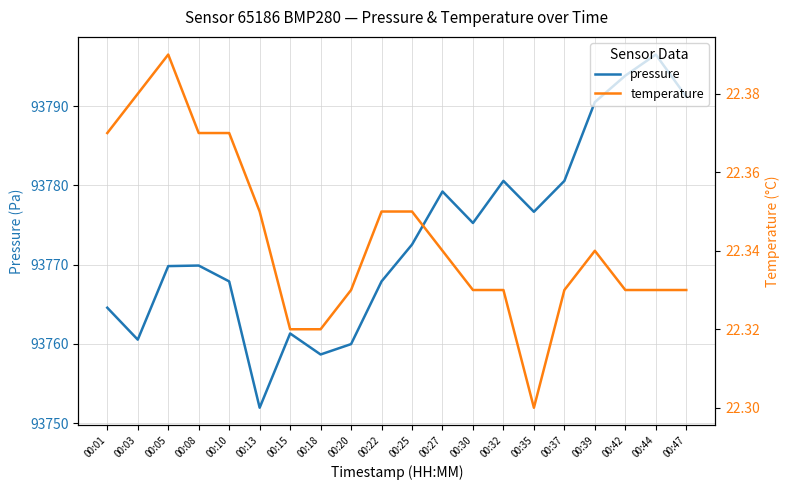

The temperature series shows 35.2 at 00:42. True or false?

False